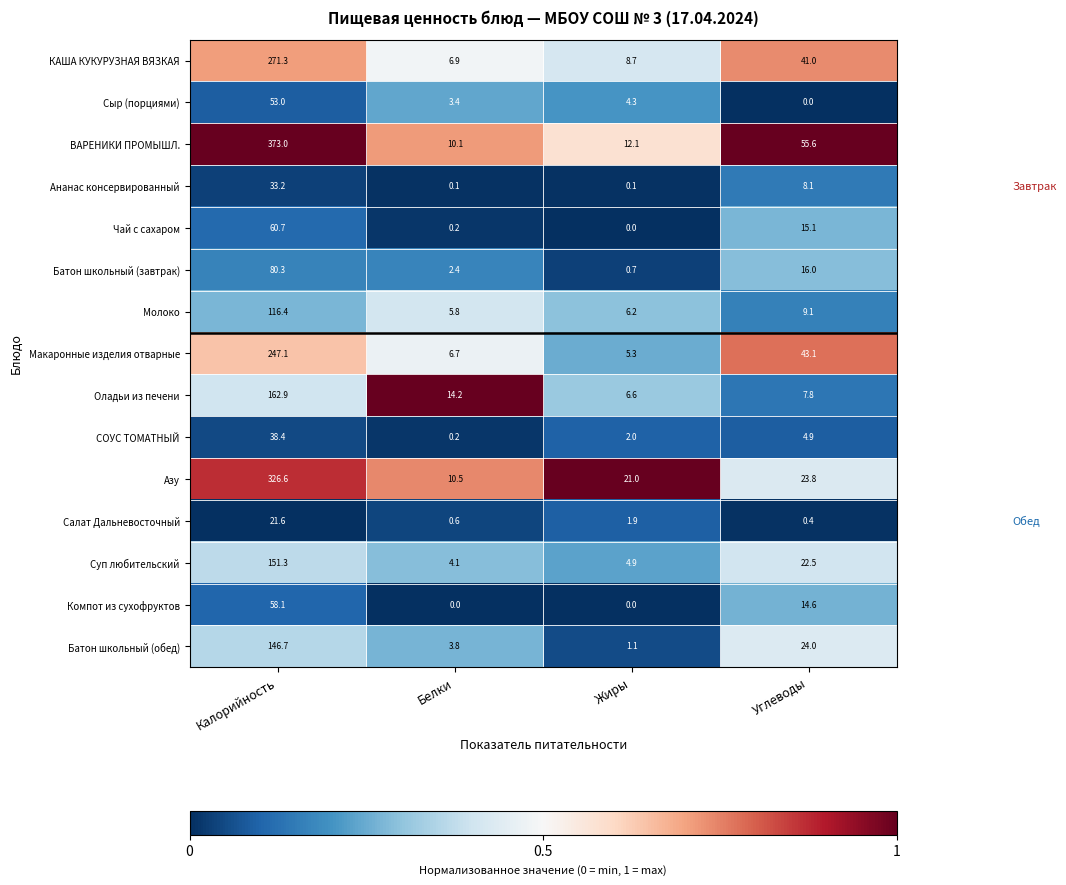

Is it true that КАША КУКУРУЗНАЯ ВЯЗКАЯ equals 433.7 at Калорийность?

False